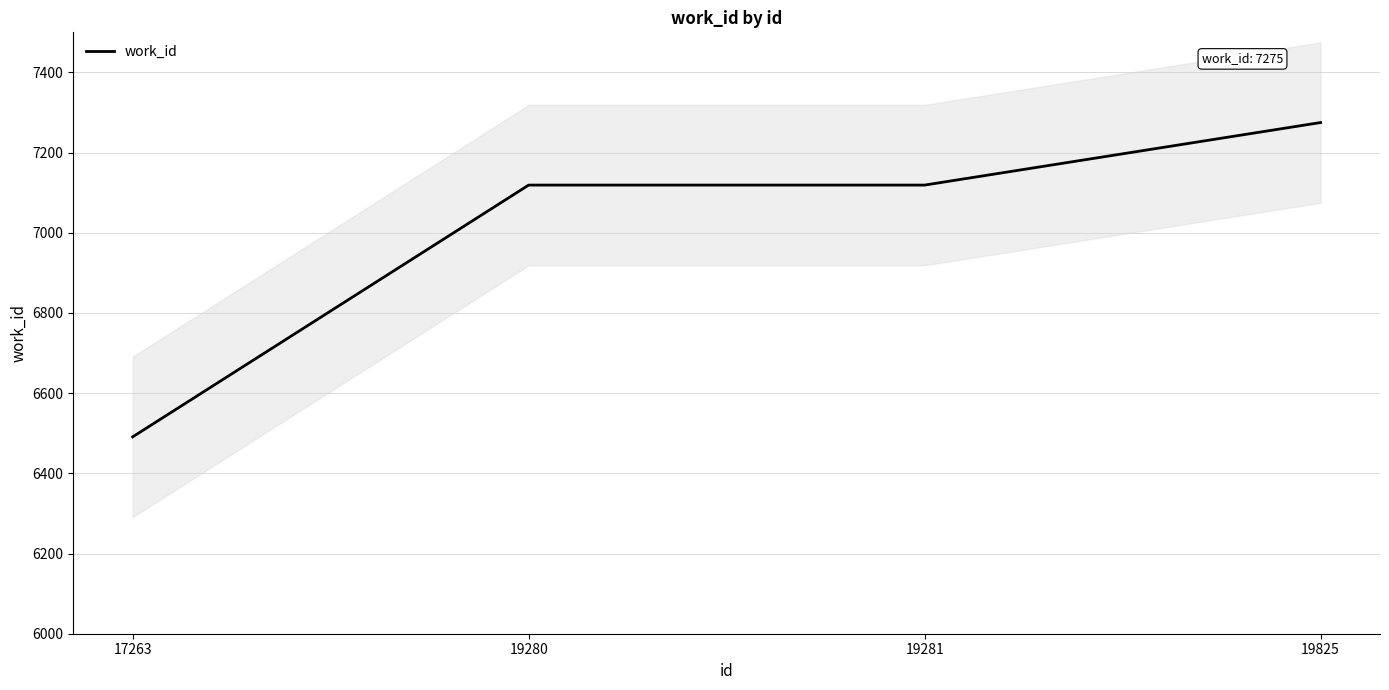

Reading left to right, what are all the values shown in this chart?

17263=6491	19280=7119	19281=7119	19825=7275